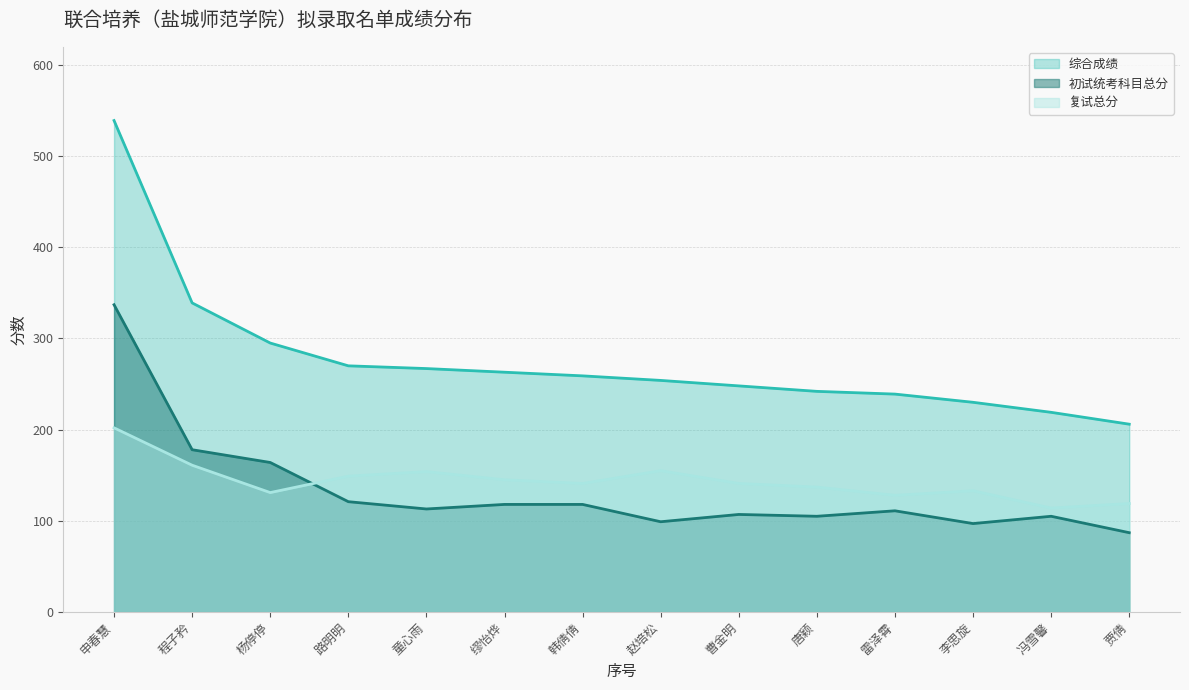

True or false: 复试总分 has more than 2 points higher than both neighbors.

True